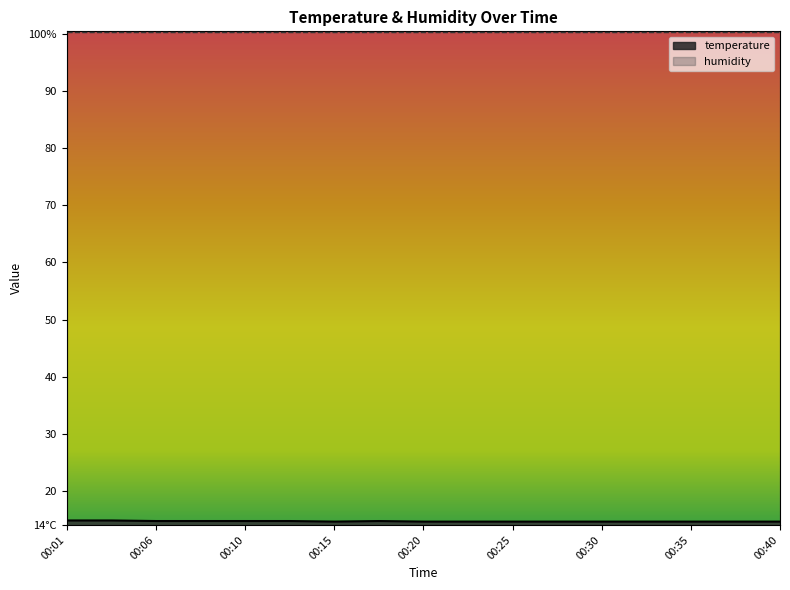

What are all the series names shown in the legend?

temperature, humidity